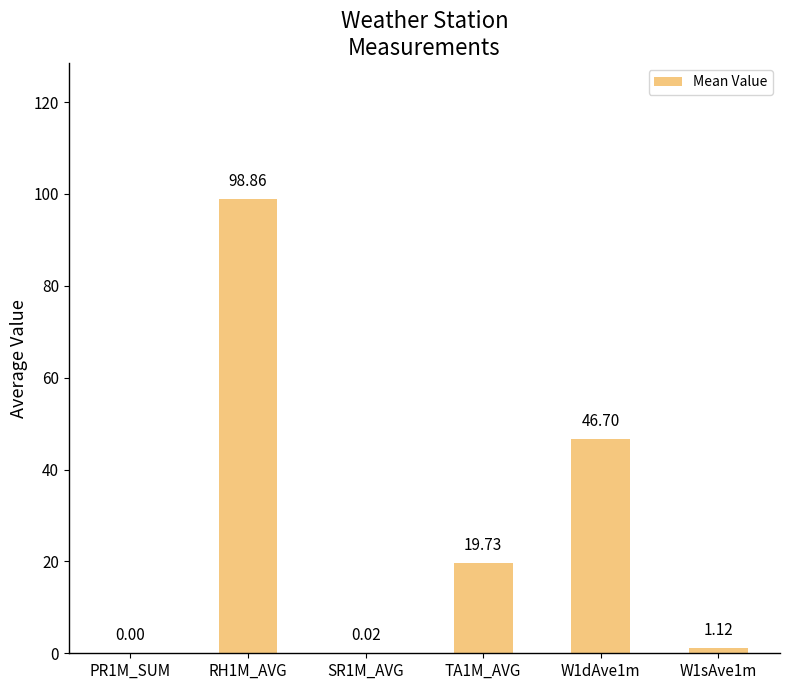

At which category does the chart reach its peak across all series?

RH1M_AVG